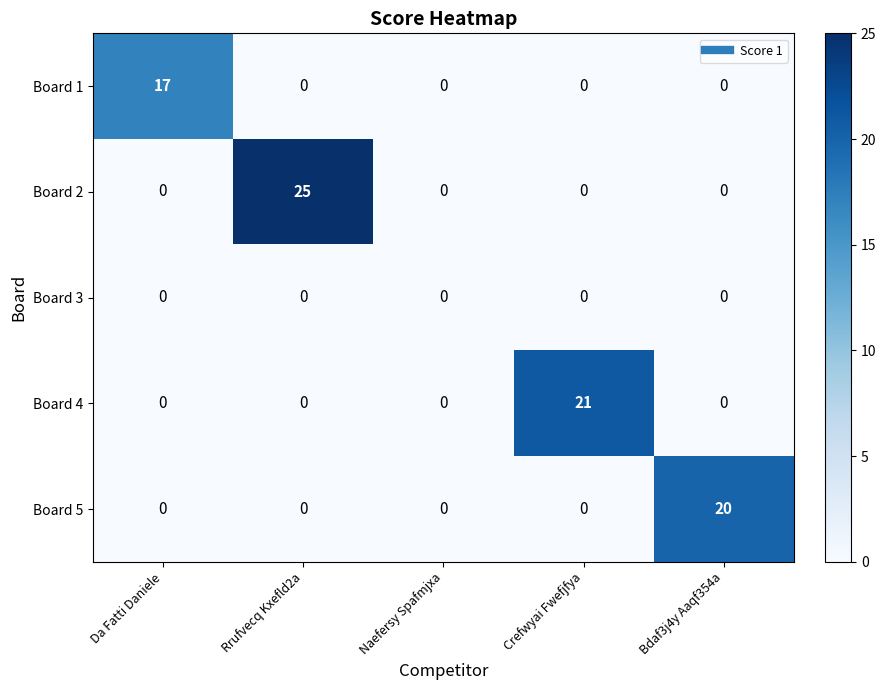

What is the sum of the Board 4 values at Crefwyai Fwefjfya and Bdaf3j4y Aaqf354a?

21